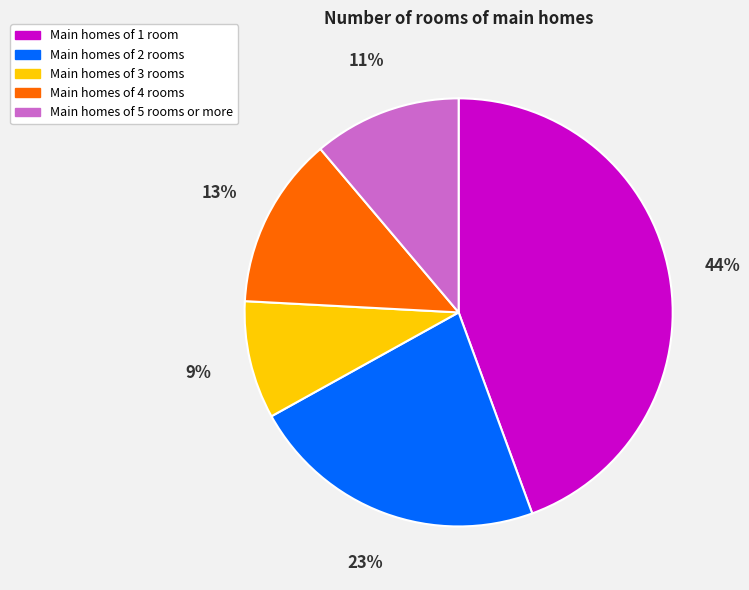

Rank the categories by value from highest to lowest.

Main homes of 1 room, Main homes of 2 rooms, Main homes of 4 rooms, Main homes of 5 rooms or more, Main homes of 3 rooms